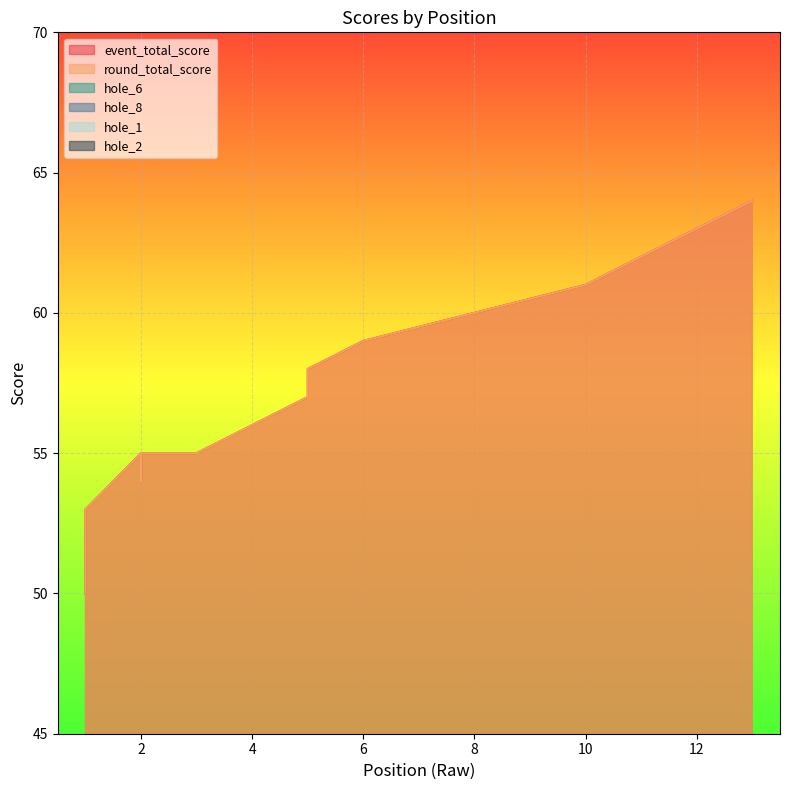

Reading right to left, extract all data points from this chart.

event_total_score: 64	64	63	61	61	60	60	59	59	58	56	55	55	53	57	55	55	54	50
round_total_score: 64	64	63	61	61	60	60	59	59	58	56	55	55	53	57	55	55	54	50
hole_6: 4	4	3	3	4	4	3	2	3	3	3	3	3	4	4	4	4	3	3
hole_8: 6	4	6	4	4	4	4	5	4	3	3	4	4	4	3	4	3	3	3
hole_1: 3	3	3	3	2	2	3	3	2	3	4	3	2	2	3	3	3	3	2
hole_2: 3	3	3	3	5	2	3	2	2	3	3	3	2	3	3	2	5	3	2